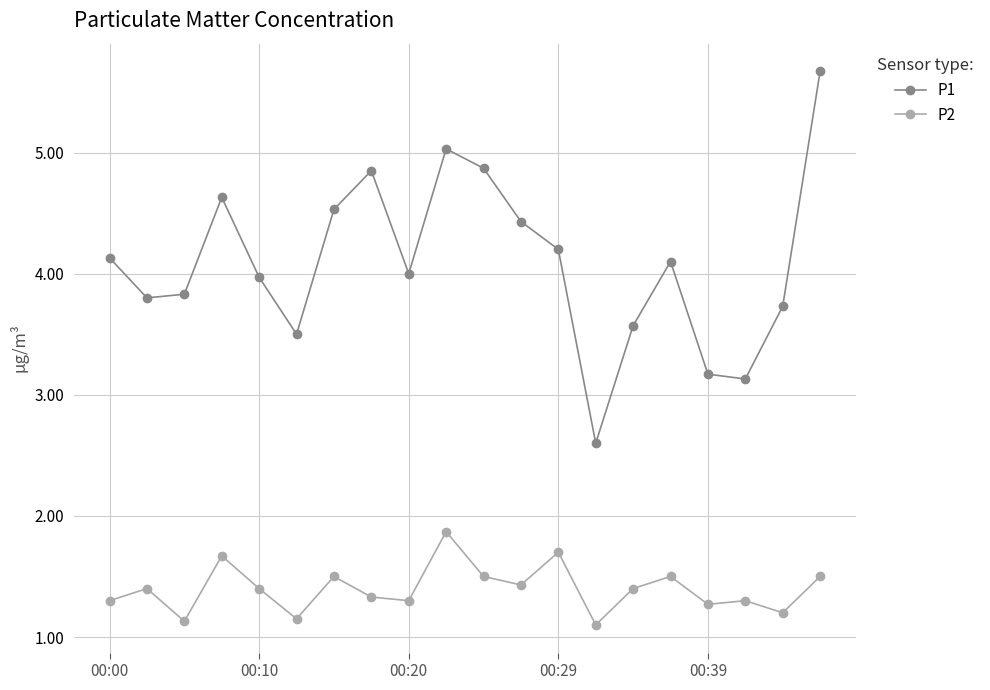

Is this an area chart (filled region under the line)?

No